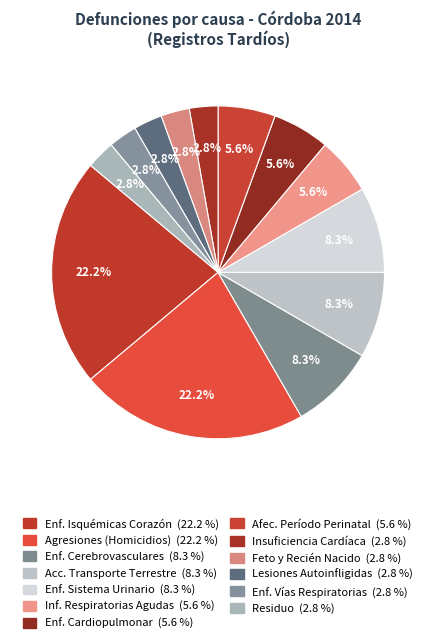

Does any single category account for the majority?

No